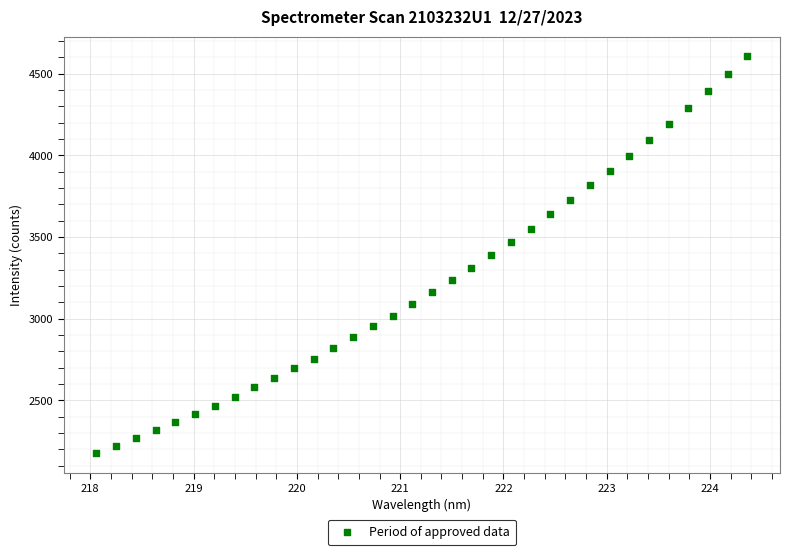

What is the range of X values (max minus min)?

6.3